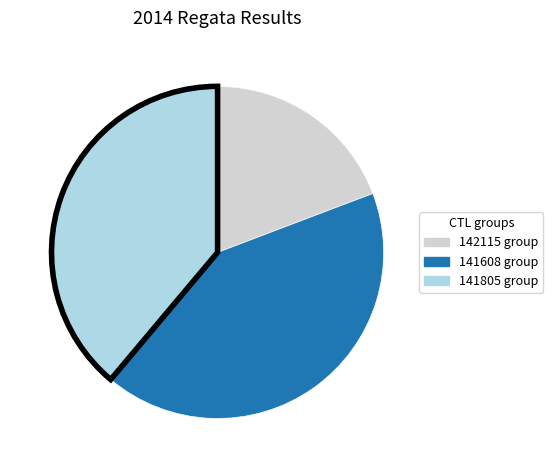

Is there any slice that represents more than half of the pie?

No